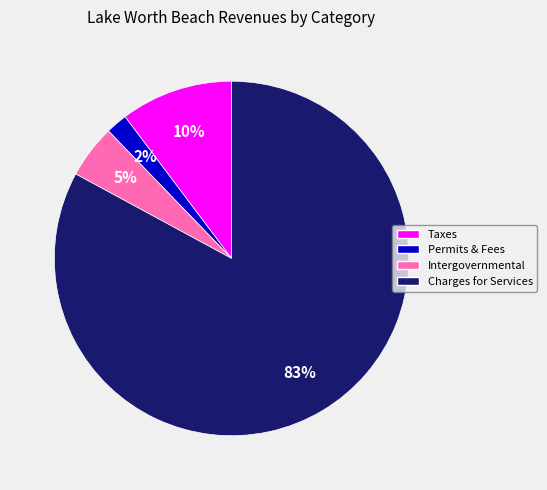

Which slice represents more than half of the pie?

Charges for Services